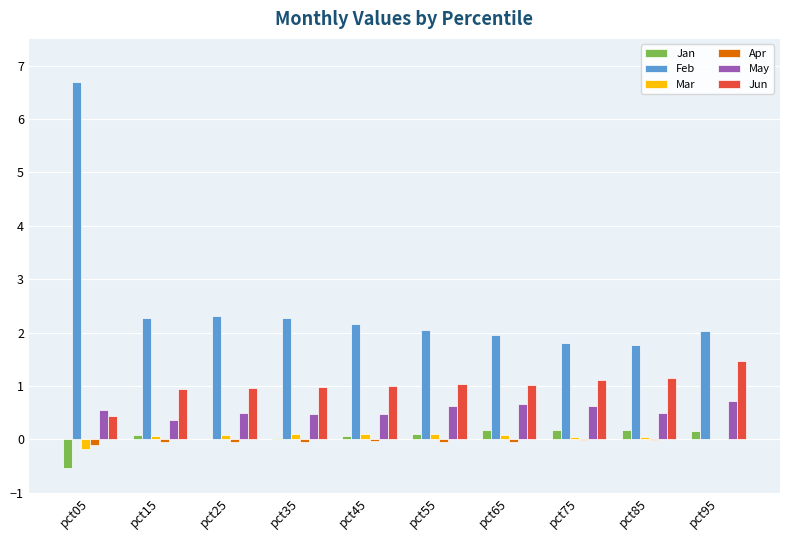

What is the sum of all Jan values?

0.4